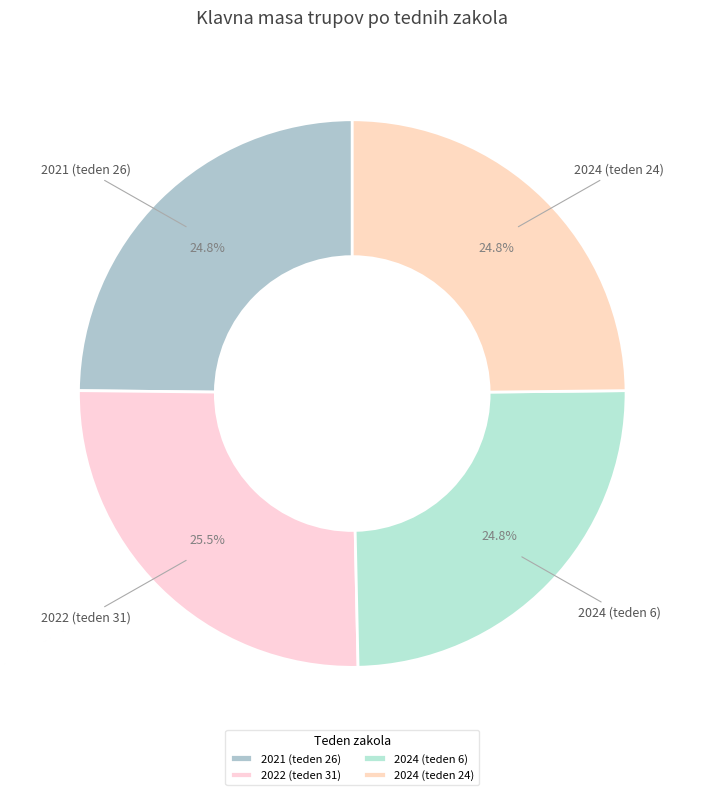

Do 2021 (teden 26) and 2024 (teden 24) together represent more than half of the pie?

No